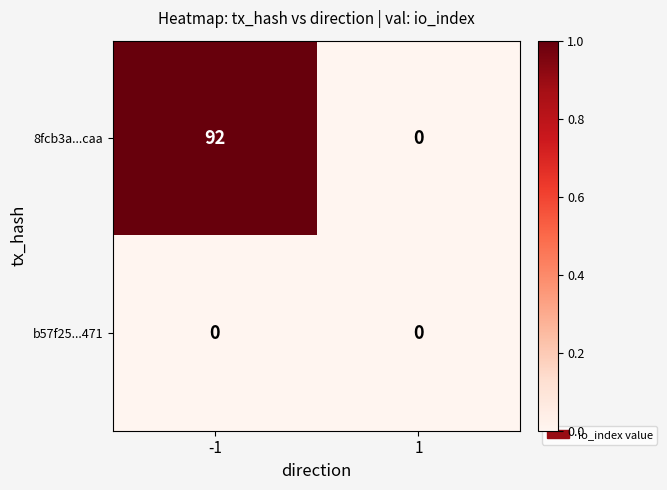

The value of 8fcb3a...caa at -1 is 145. True or false?

False